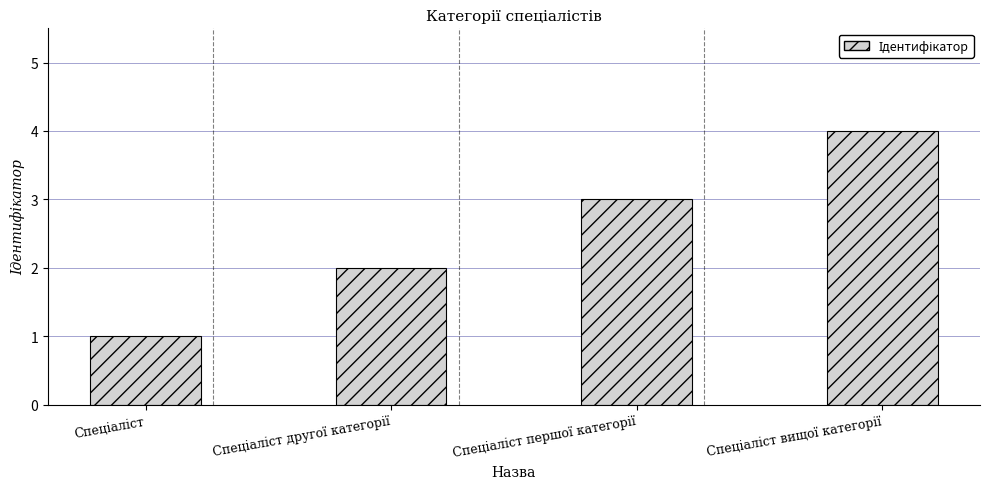

What is the difference between the maximum and minimum values?

3